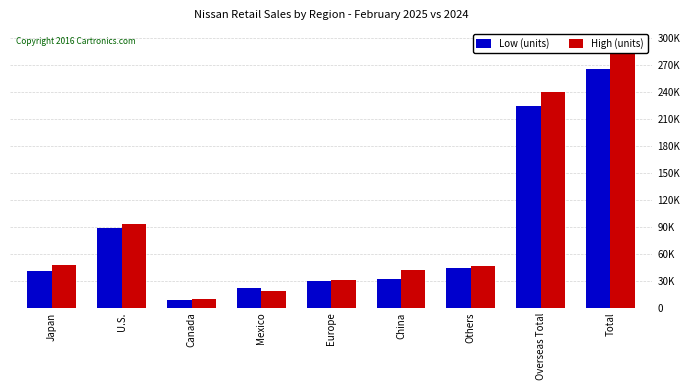

Is it true that High (units) equals 64114 at Others?

False